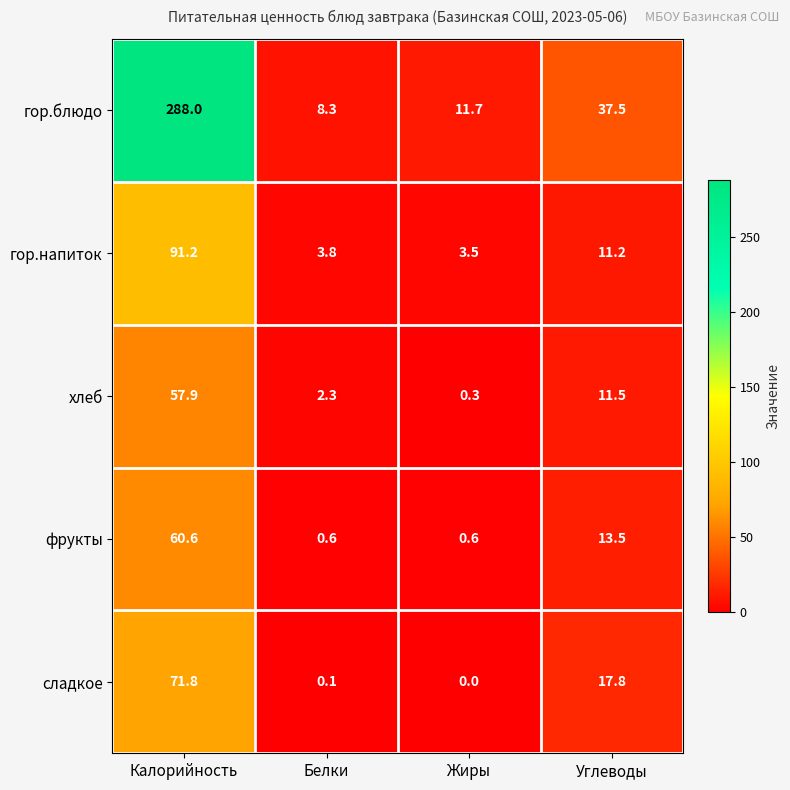

Between Калорийность and Белки, which series saw the biggest shift?

гор.блюдо